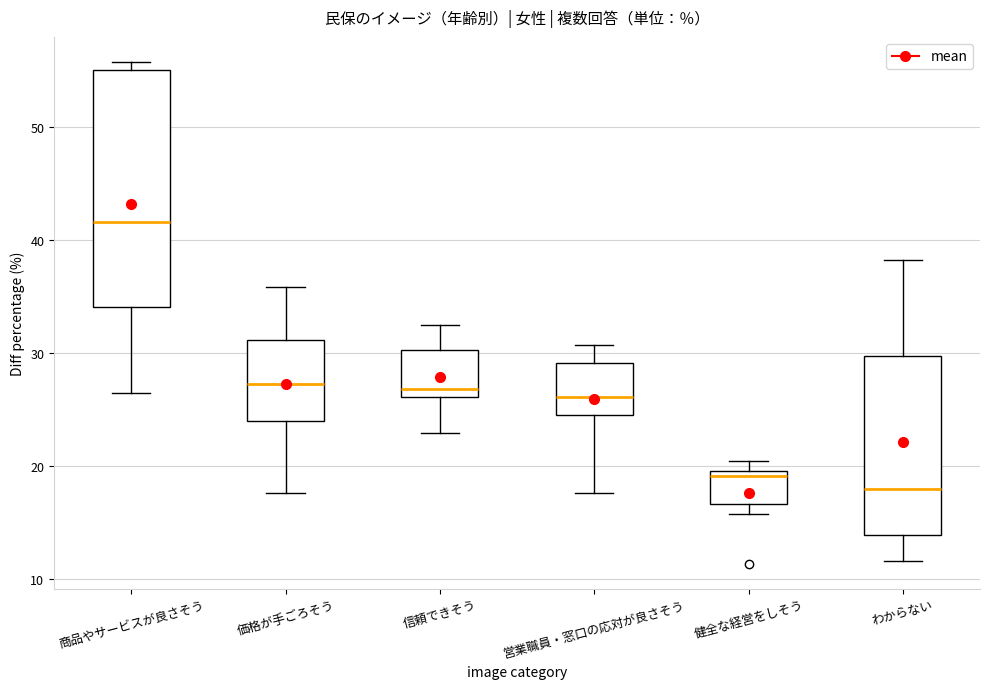

Reading left to right, transcribe this box plot: for each box, give where its median line is, the range the box spans, and where its two whiskers end, as read against the y-axis. The values are not printed on the chart, so give them approximately, as read against the axis.

商品やサービスが良さそう: median 42, box 34 to 55, whiskers 27 to 56
価格が手ごろそう: median 27, box 24 to 31, whiskers 18 to 36
信頼できそう: median 27, box 26 to 30, whiskers 23 to 33
営業職員・窓口の応対が良さそう: median 26, box 25 to 29, whiskers 18 to 31
健全な経営をしそう: median 19, box 17 to 20, whiskers 16 to 21
わからない: median 18, box 14 to 30, whiskers 12 to 38